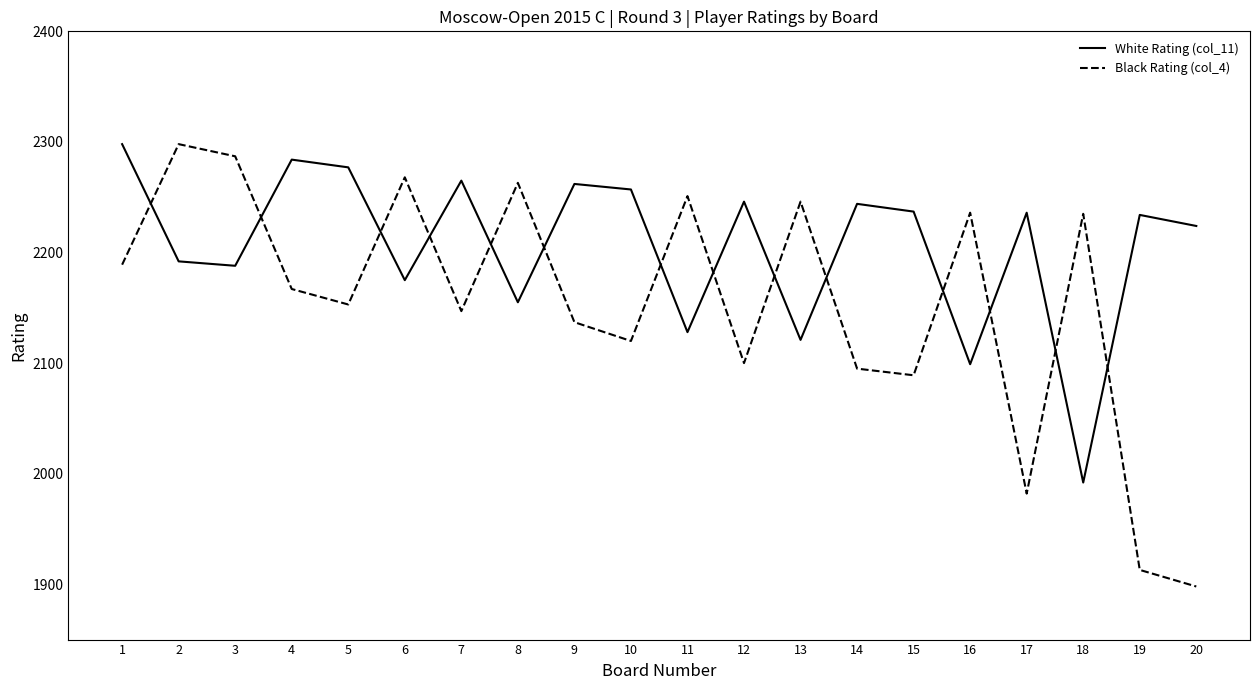

Is this an area chart (filled region under the line)?

No